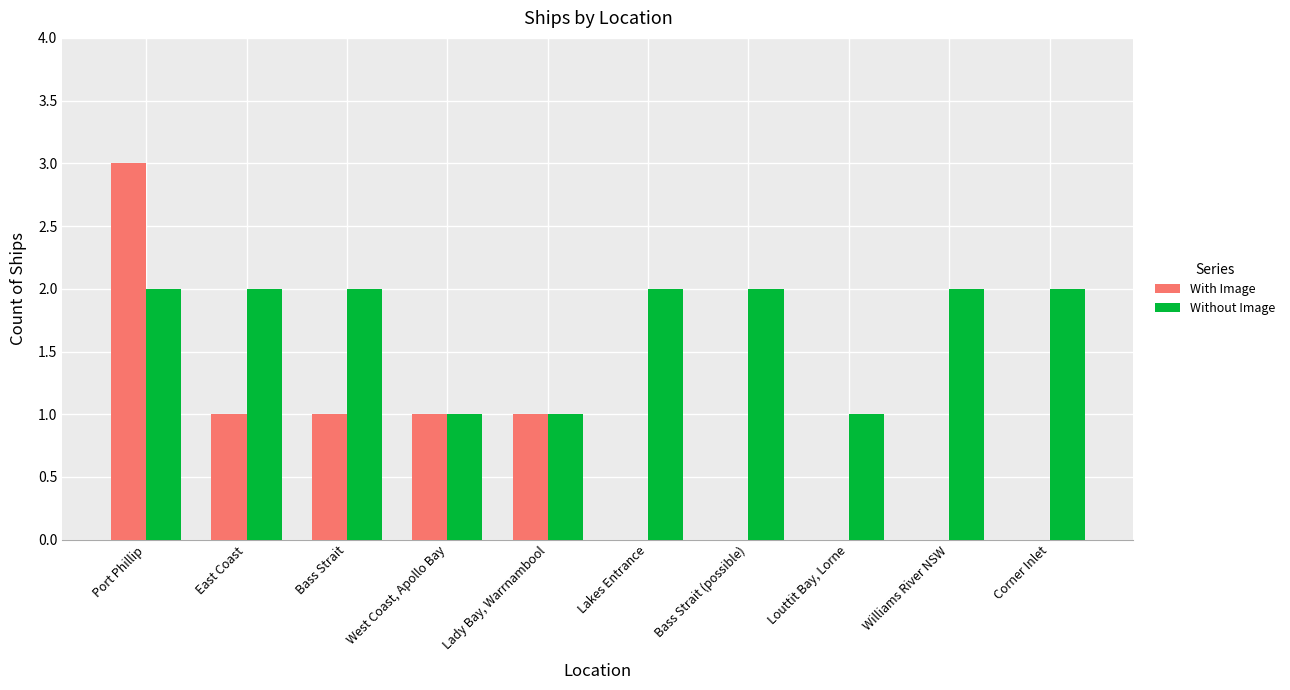

Reading right to left, transcribe all the data shown in this chart.

With Image: Corner Inlet=0	Williams River NSW=0	Louttit Bay, Lorne=0	Bass Strait (possible)=0	Lakes Entrance=0	Lady Bay, Warrnambool=1	West Coast, Apollo Bay=1	Bass Strait=1	East Coast=1	Port Phillip=3
Without Image: Corner Inlet=2	Williams River NSW=2	Louttit Bay, Lorne=1	Bass Strait (possible)=2	Lakes Entrance=2	Lady Bay, Warrnambool=1	West Coast, Apollo Bay=1	Bass Strait=2	East Coast=2	Port Phillip=2